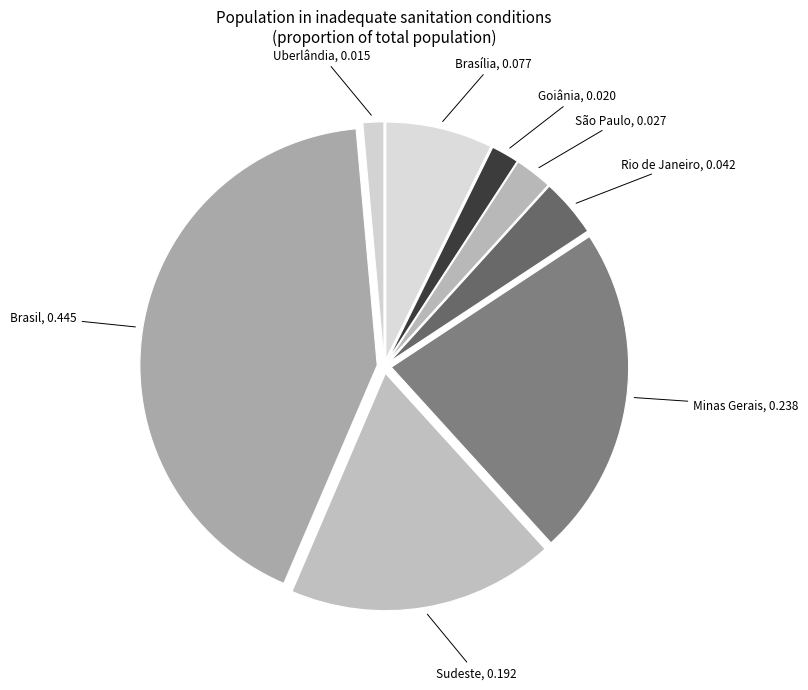

How many segments does this pie chart have?

8